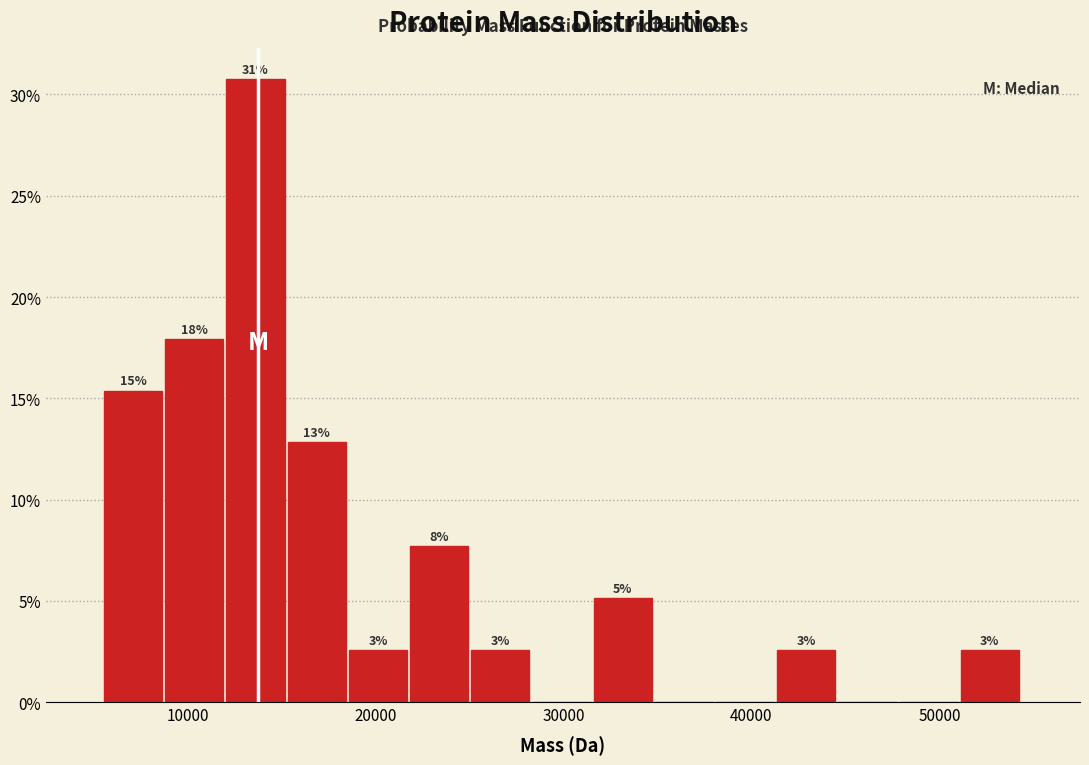

Read against the x-axis, roughly where is the centre of the tallest bar?

14000